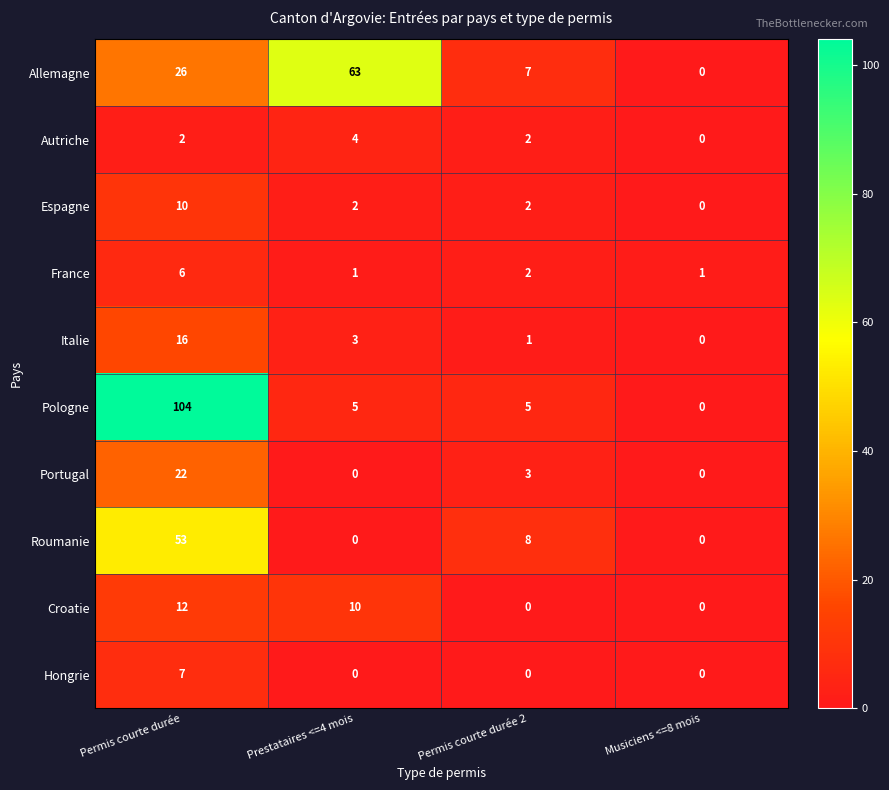

What is the sum of the Allemagne values at Musiciens <=8 mois and Permis courte durée 2?

7